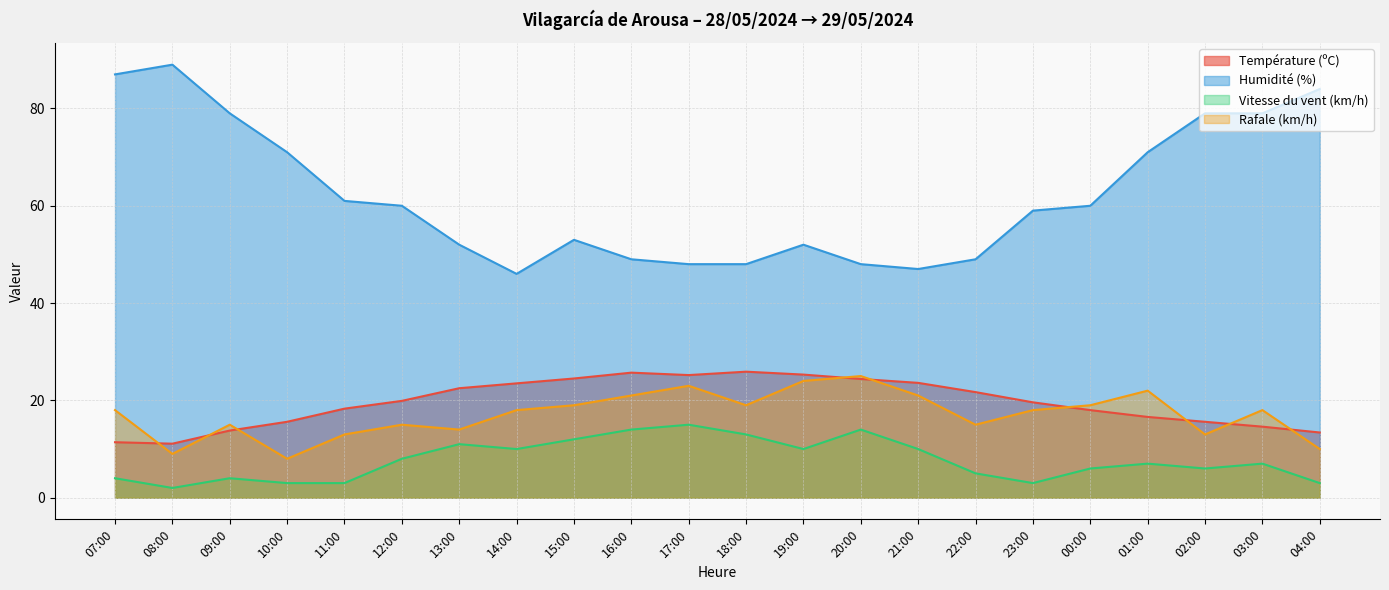

True or false: Humidité (%) has more than 2 interior local peaks.

True